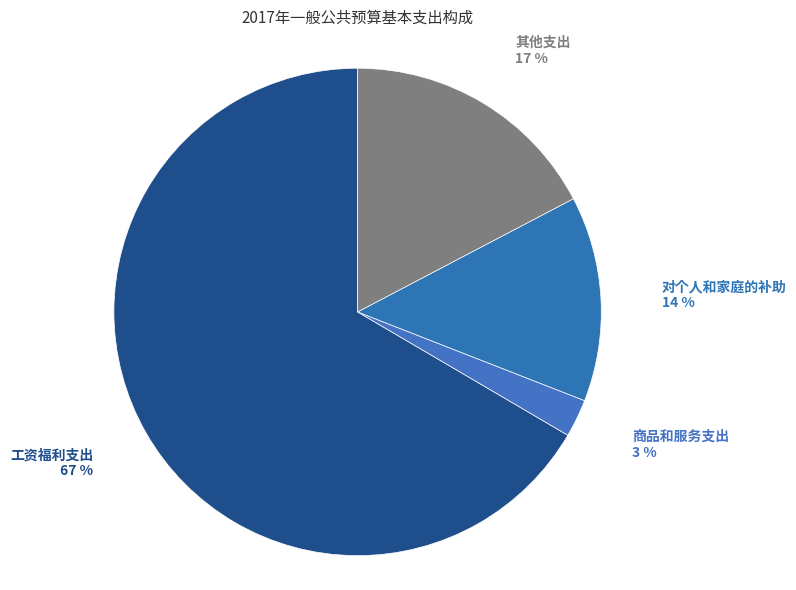

Combined, do 工资福利支出 and 其他支出 account for over 50%?

Yes